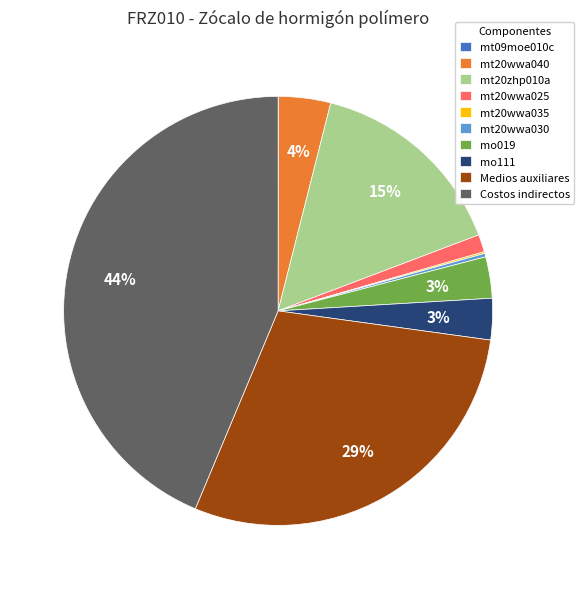

To the nearest percent, what percentage of the pie is mo111?

3%